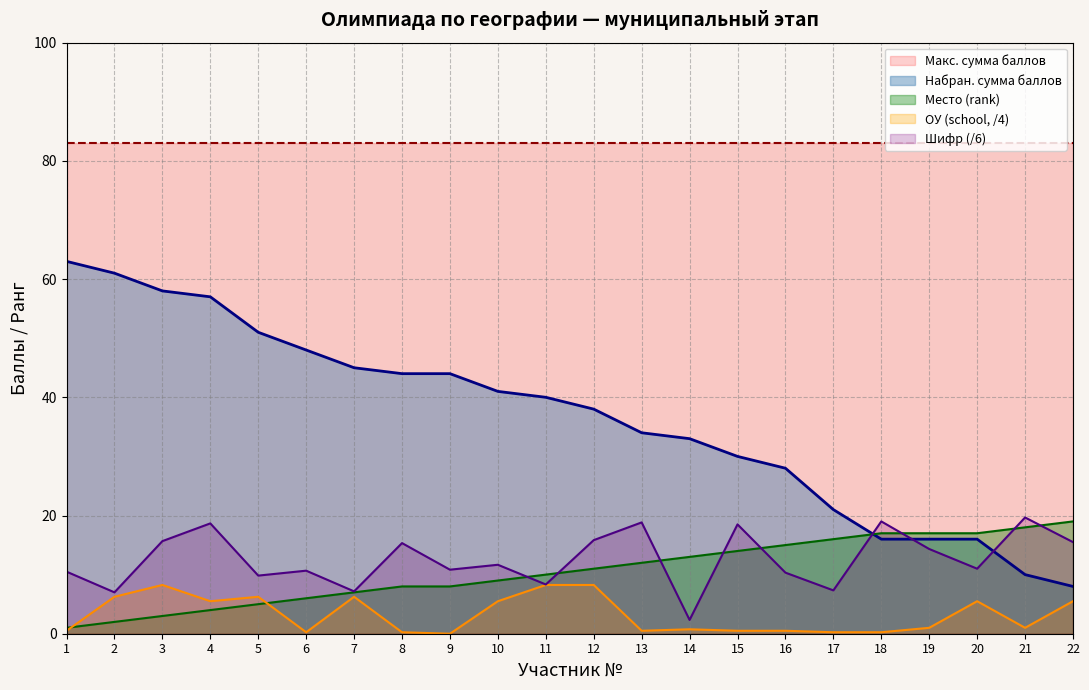

What is the value of the ОУ (school) point at the 7th from the left?

6.2